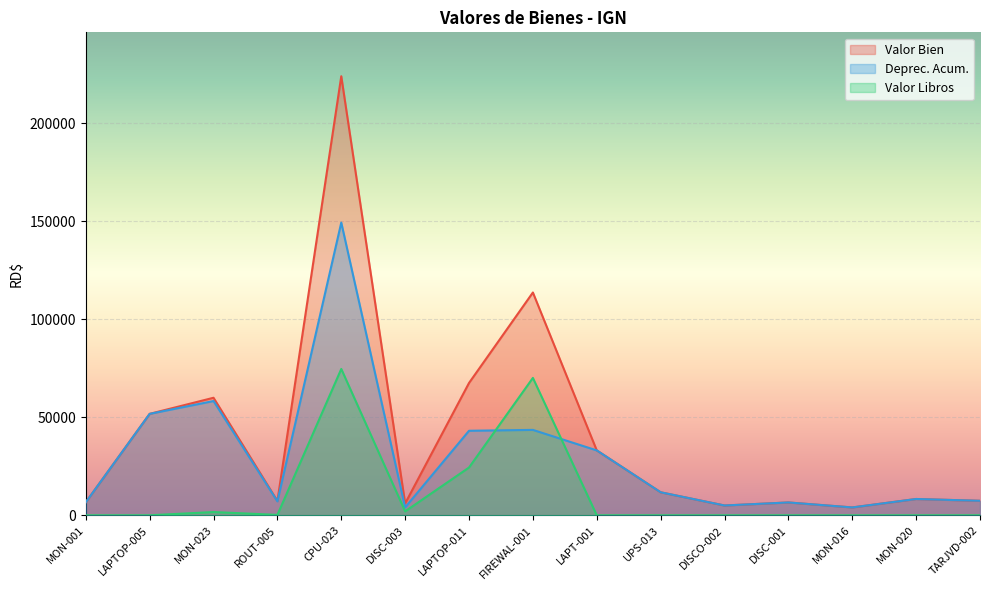

Reading left to right, transcribe all the data shown in this chart.

Valor Bien: 6640.0	51737.1	59944.0	7316.0	223925.2	6038.0	67484.2	113634.0	33100.0	11744.0	5003.2	6550.0	4010.0	8318.0	7400.0
Deprec. Acum.: 6639.0	51736.1	58277.9	7111.8	149282.8	4024.7	43114.3	43559.3	33099.0	11743.0	5002.2	6549.0	4009.0	8317.0	7399.0
Valor Libros: 1.0	1.0	1665.1	203.2	74641.4	2012.3	24368.9	70073.7	1.0	1.0	1.0	1.0	1.0	1.0	1.0